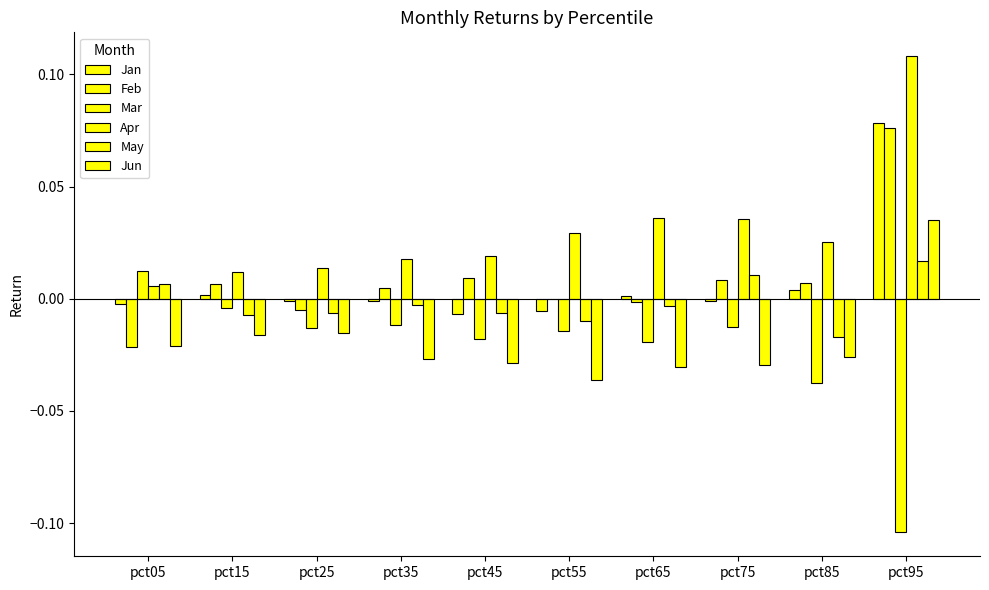

Is the value of Jan at pct85 greater than the value of May at pct55?

Yes